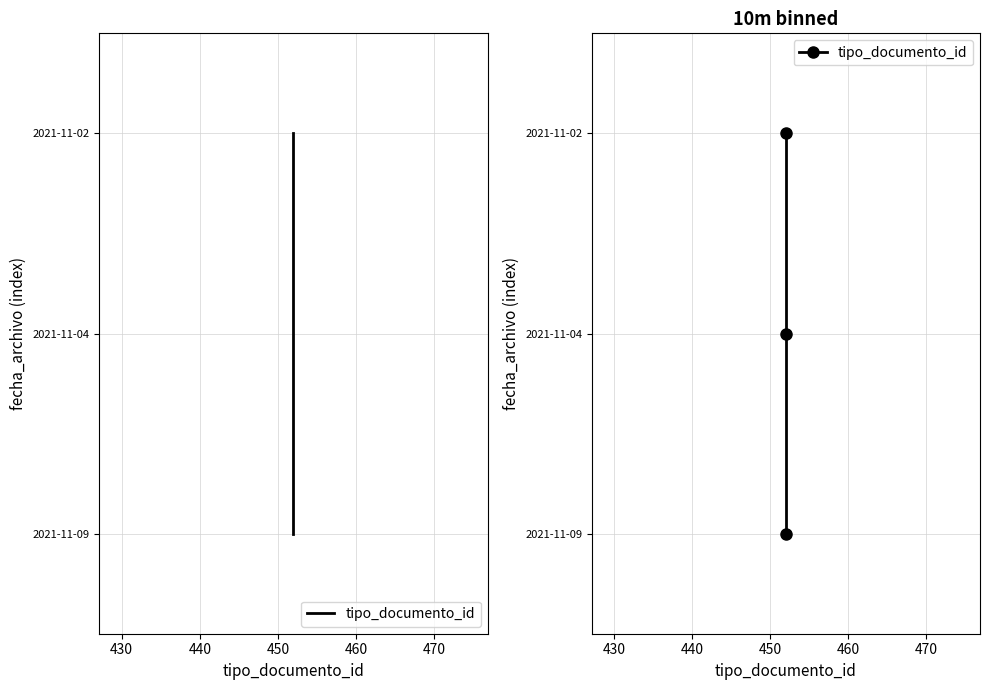

The chart shows a value of 1 at 430. True or false?

False